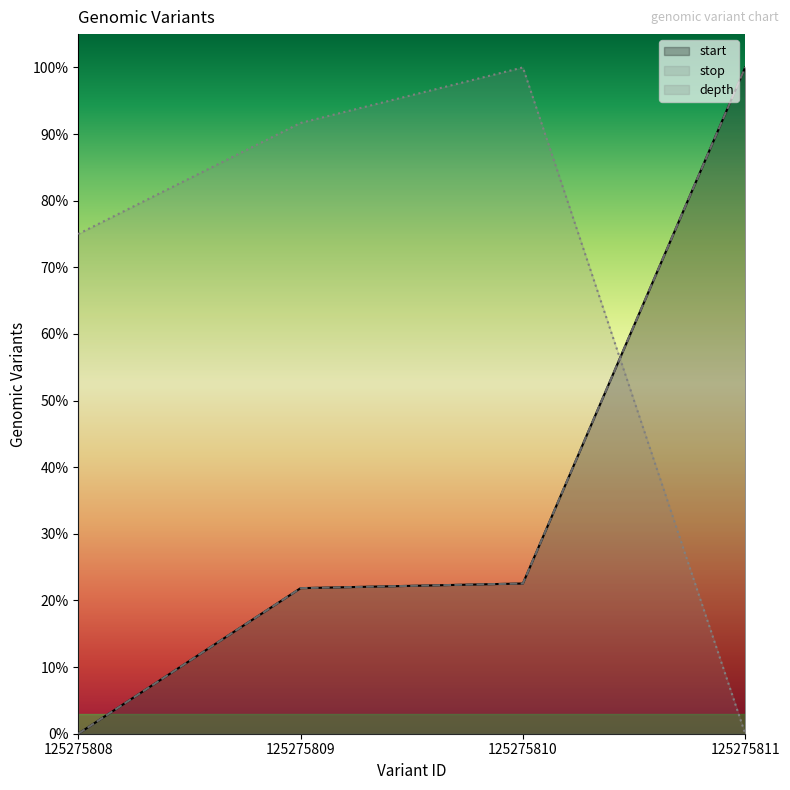

What is the sum of all depth values?

2.7